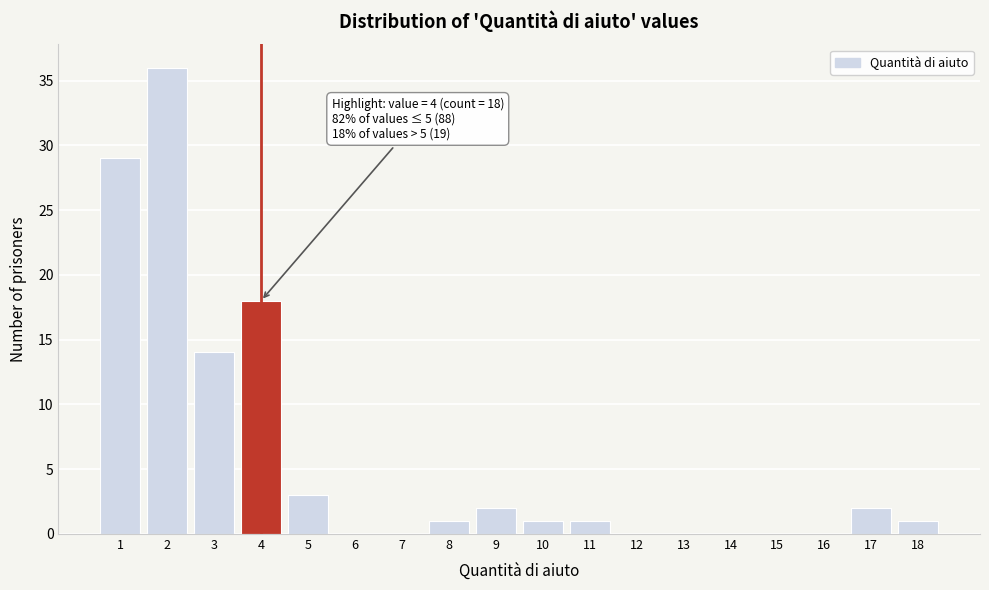

Over which range of the x-axis is the bar tallest?

1.5 to 2.5